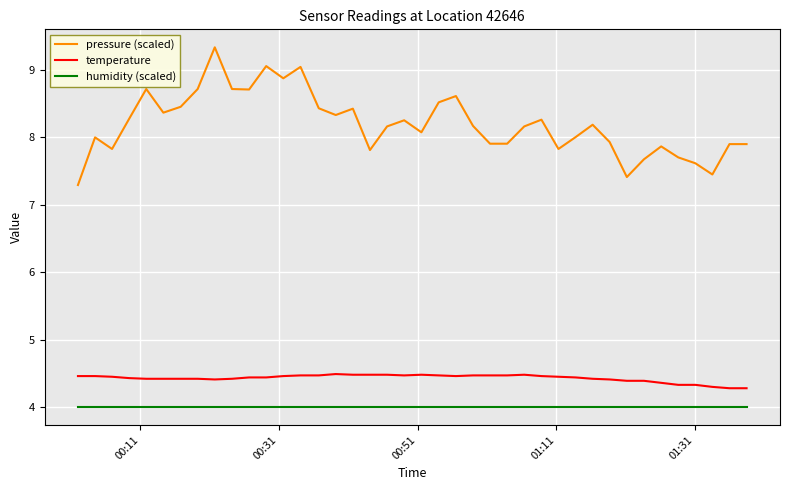

What are all the series names shown in the legend?

pressure (scaled), temperature, humidity (scaled)